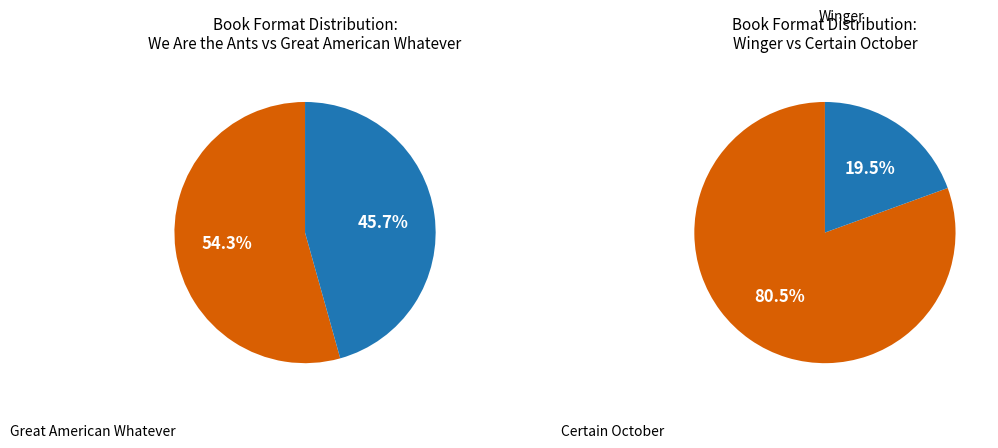

Do Certain October and We Are the Ants together represent more than half of the pie?

Yes